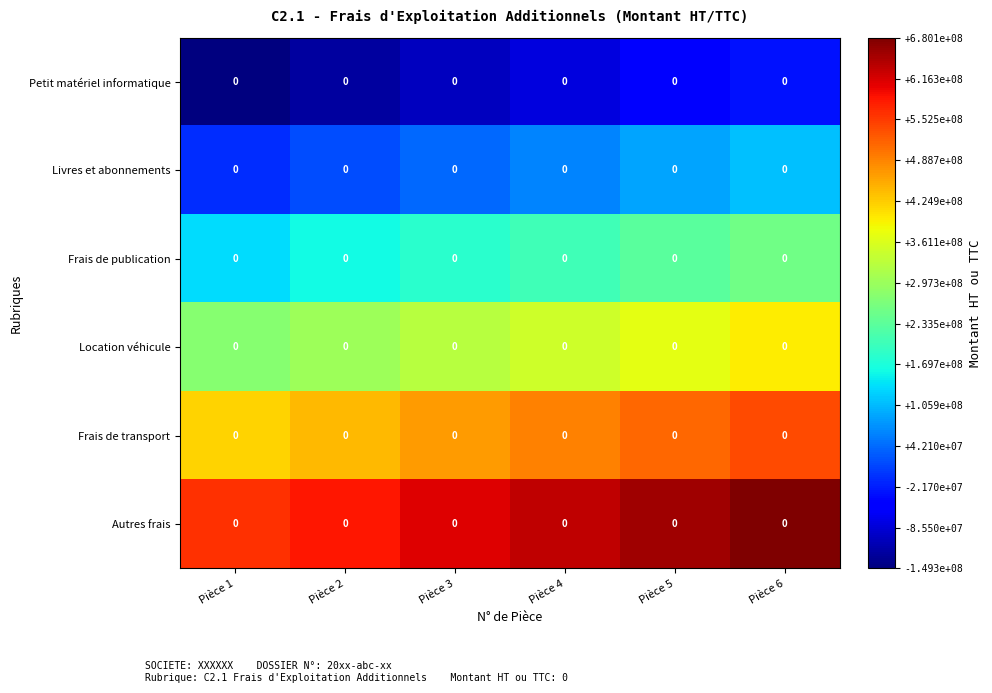

At which category is the sum across all series the highest?

Pièce 6